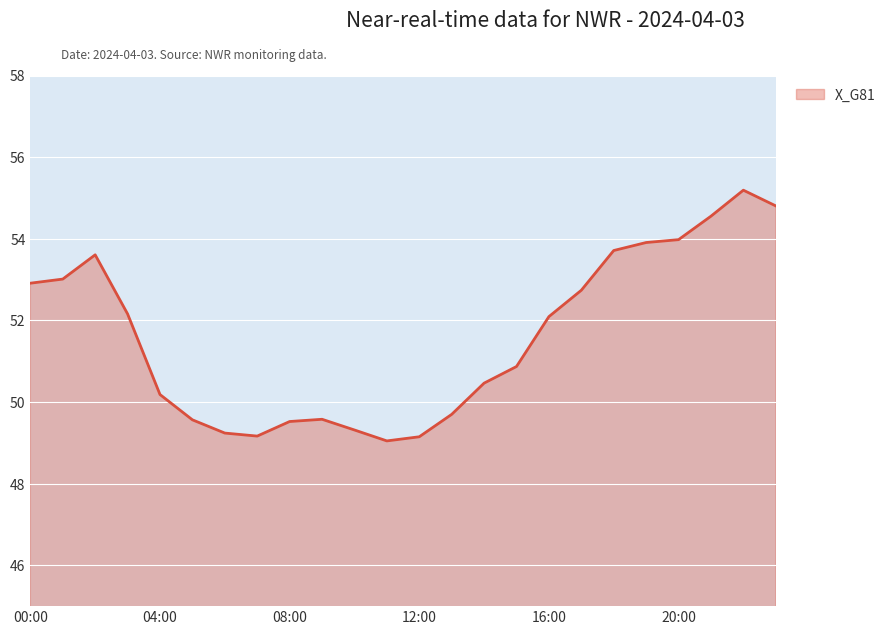

How many lines are shown in the chart?

1